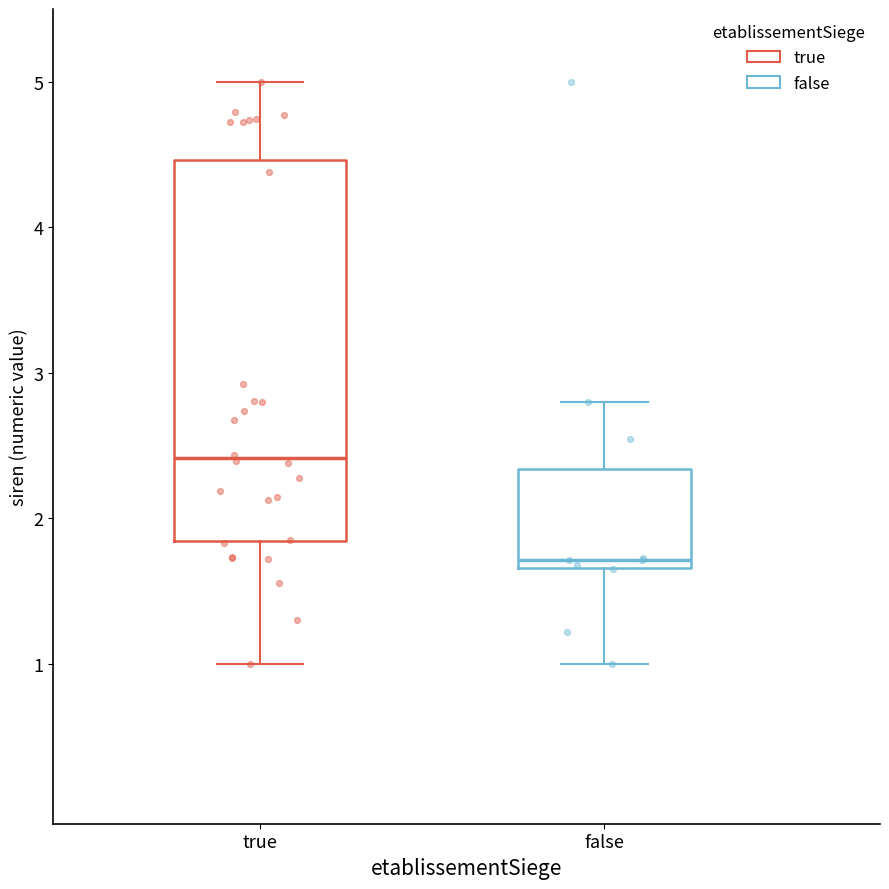

Reading left to right, read every box against the y-axis: the position of its median line, the range the box covers, and the ends of its whiskers. The values are not printed on the chart, so give them approximately, as read against the axis.

true: median 2.4, box 1.8 to 4.5, whiskers 1.0 to 5.0
false: median 1.7 (just above the box's lower edge), box 1.7 to 2.3, whiskers 1.0 to 2.8